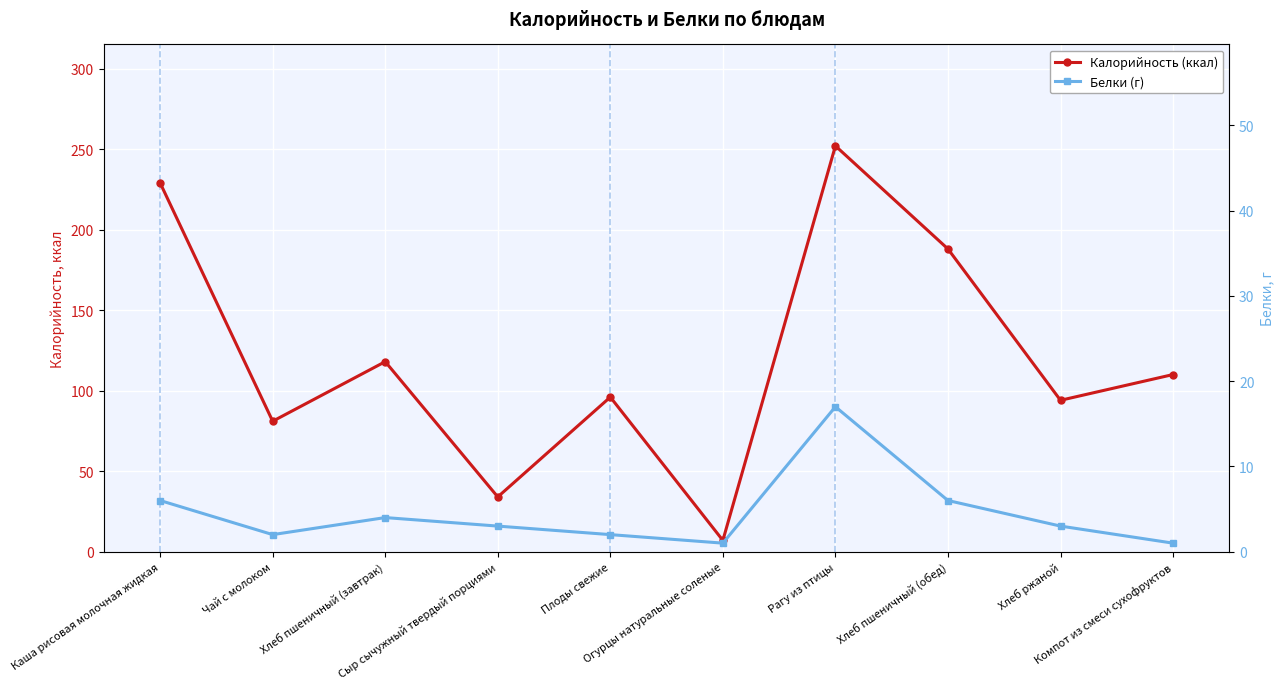

True or false: Калорийность (ккал) and Белки (г) intersect in this chart.

False